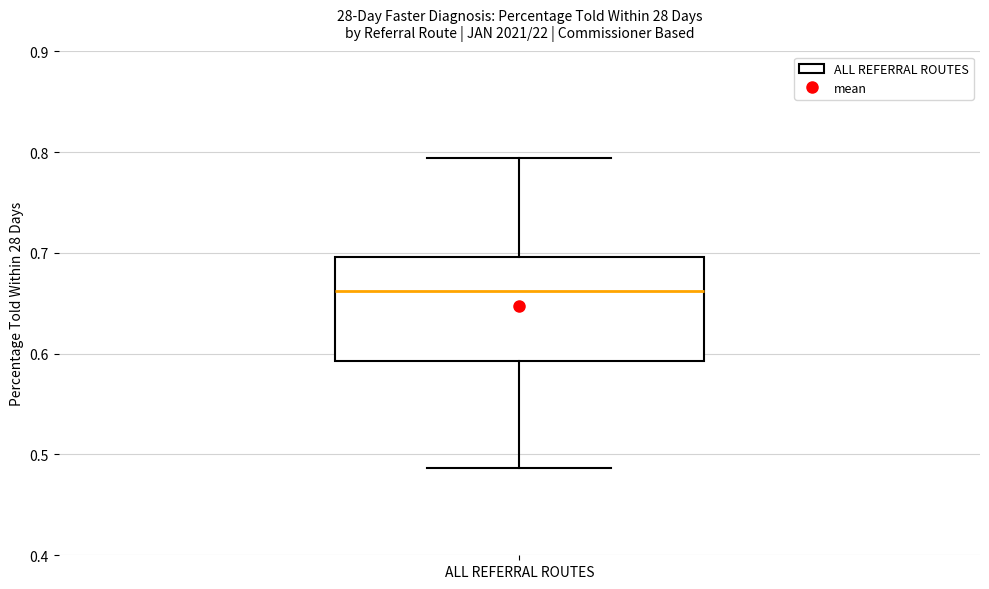

Transcribe this box plot: give where the median line is, the range the box spans, and where the two whiskers end, as read against the y-axis. The values are not printed on the chart, so give them approximately, as read against the axis.

median 0.66, box 0.59 to 0.70, whiskers 0.49 to 0.79